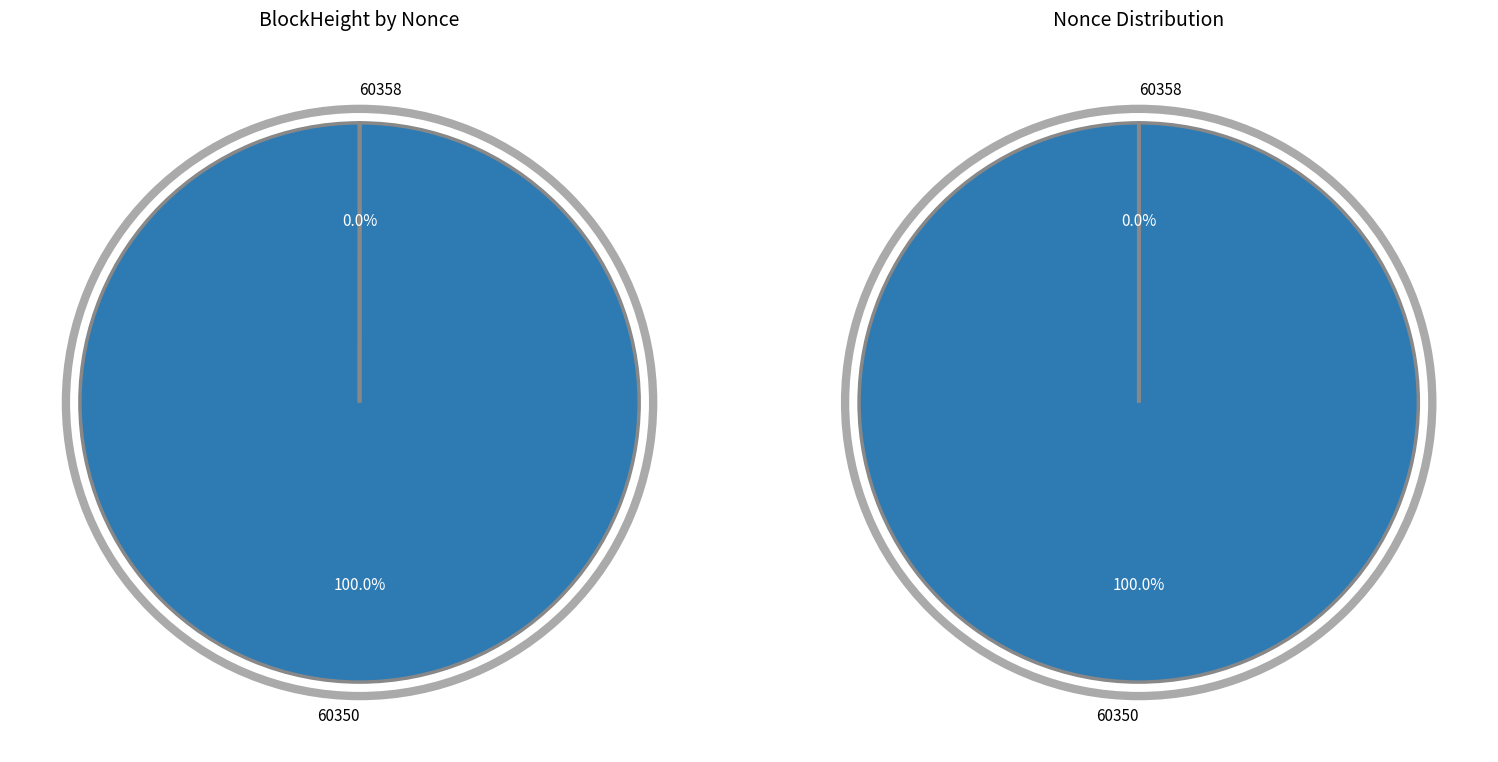

Which has a higher value, 60358 or 60350?

60350